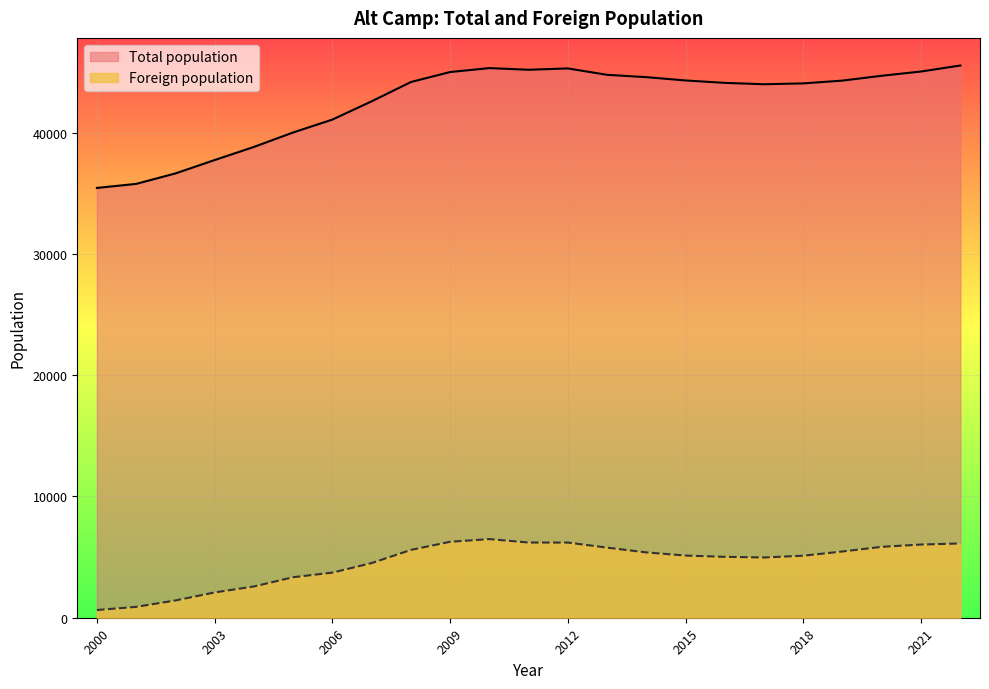

What is the difference between the second highest and second lowest values in the Total population series?

9549